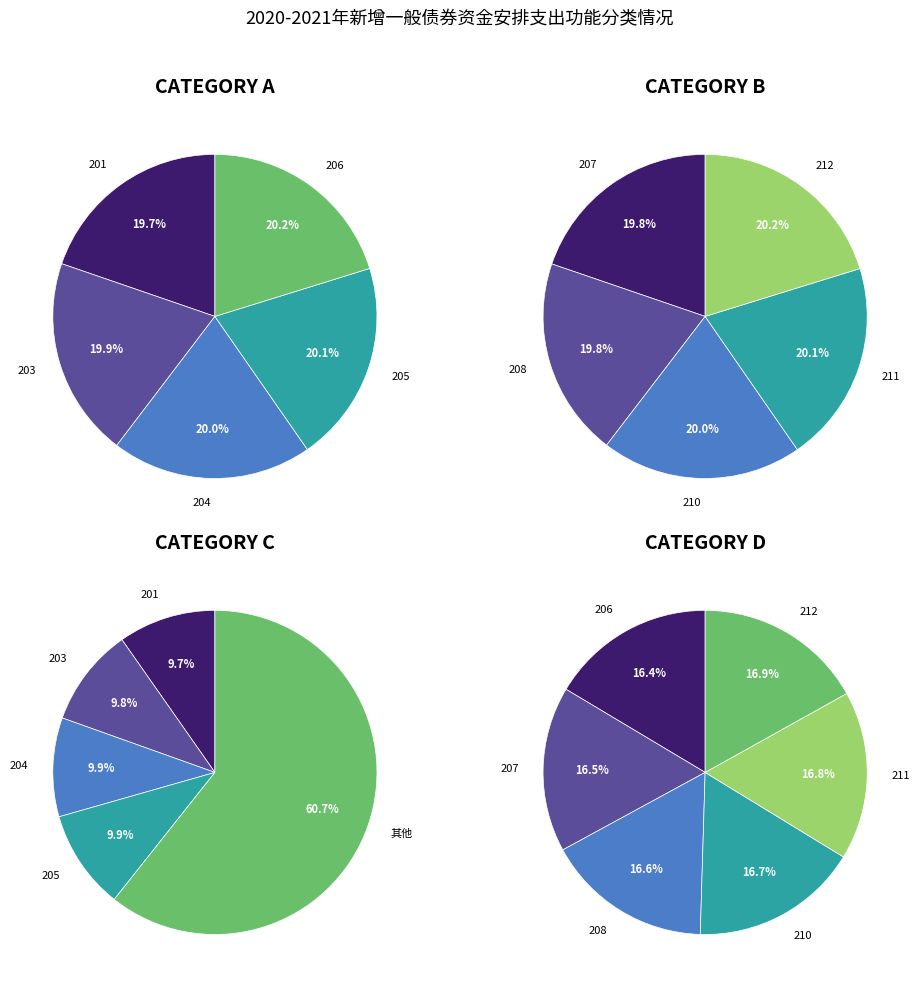

What is the change in value from 203 to 207?

+4